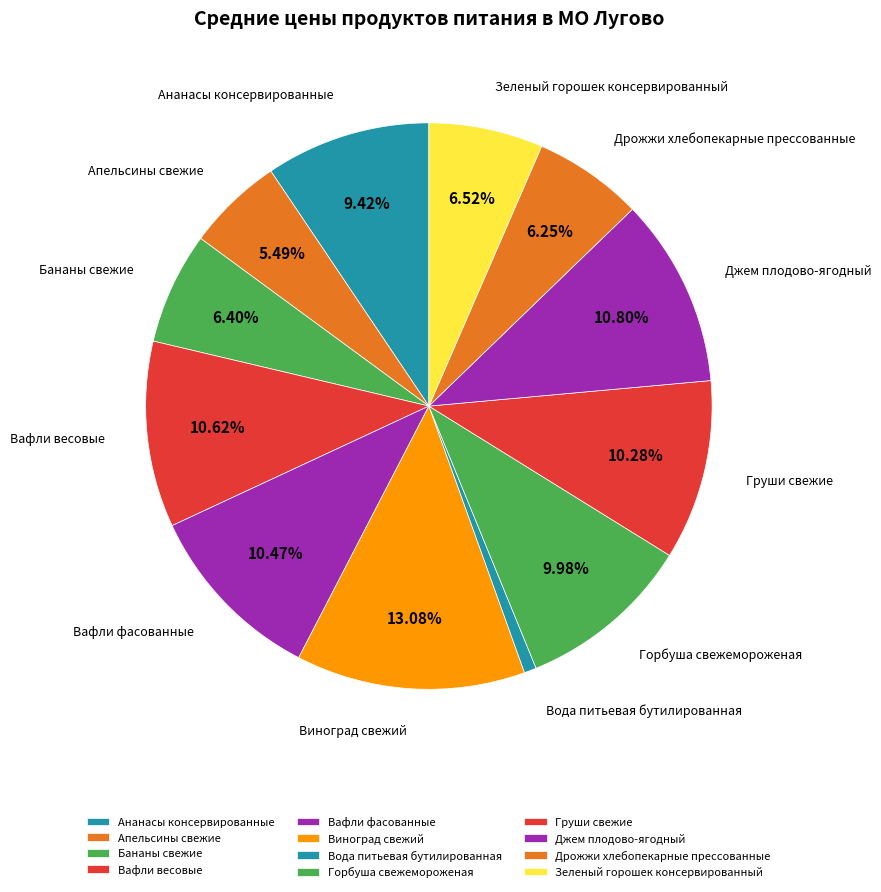

Rank the categories by value from lowest to highest.

Вода питьевая бутилированная, Апельсины свежие, Дрожжи хлебопекарные прессованные, Бананы свежие, Зеленый горошек консервированный, Ананасы консервированные, Горбуша свежемороженая, Груши свежие, Вафли фасованные, Вафли весовые, Джем плодово-ягодный, Виноград свежий